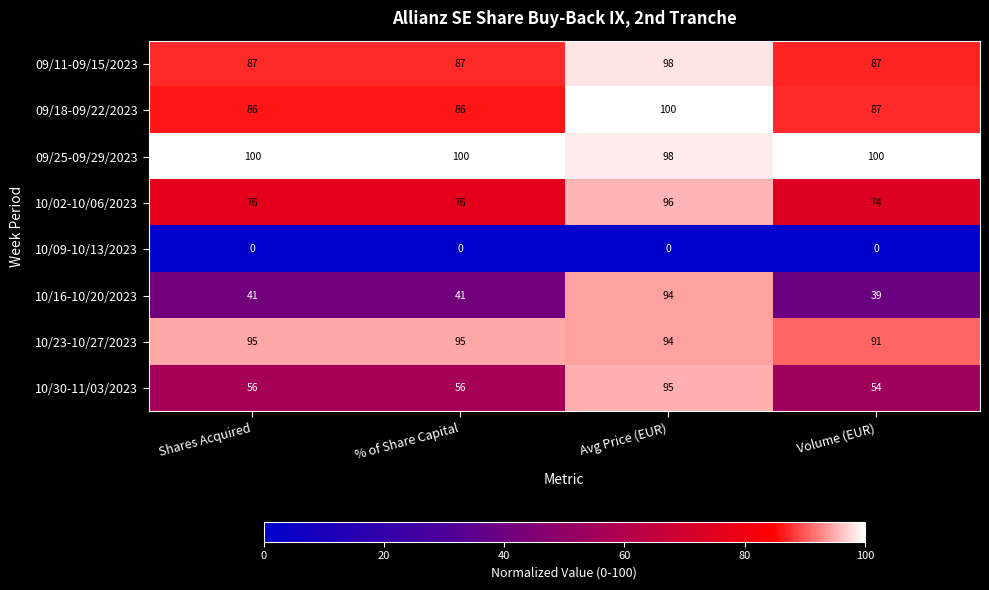

At which label does 09/18-09/22/2023 reach its peak?

Avg Price (EUR)